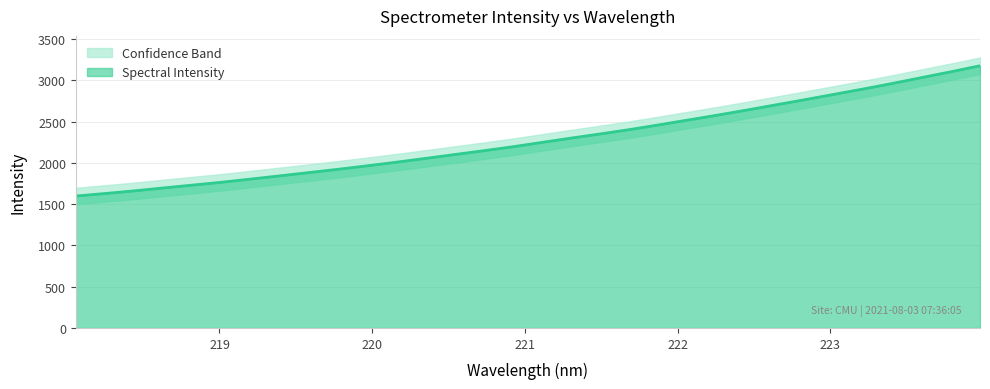

What is the change in value from 218.8244 to 222.263?

+848.6